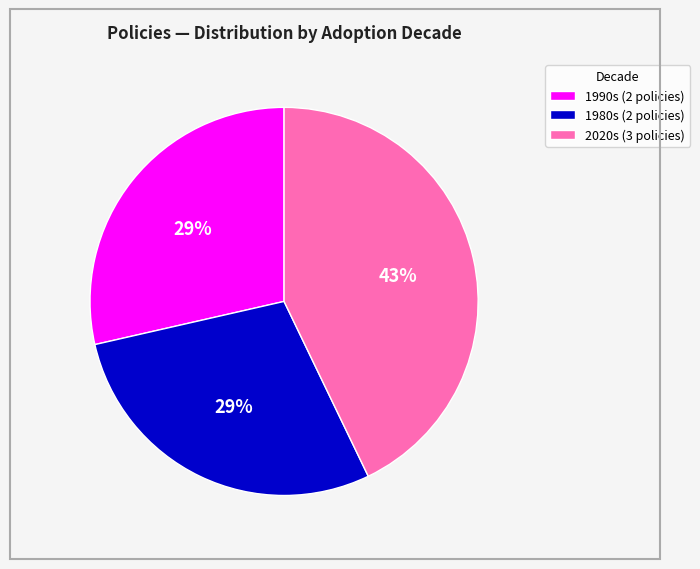

What percentage is the 1980s (2 policies) slice, to the nearest percent?

29%